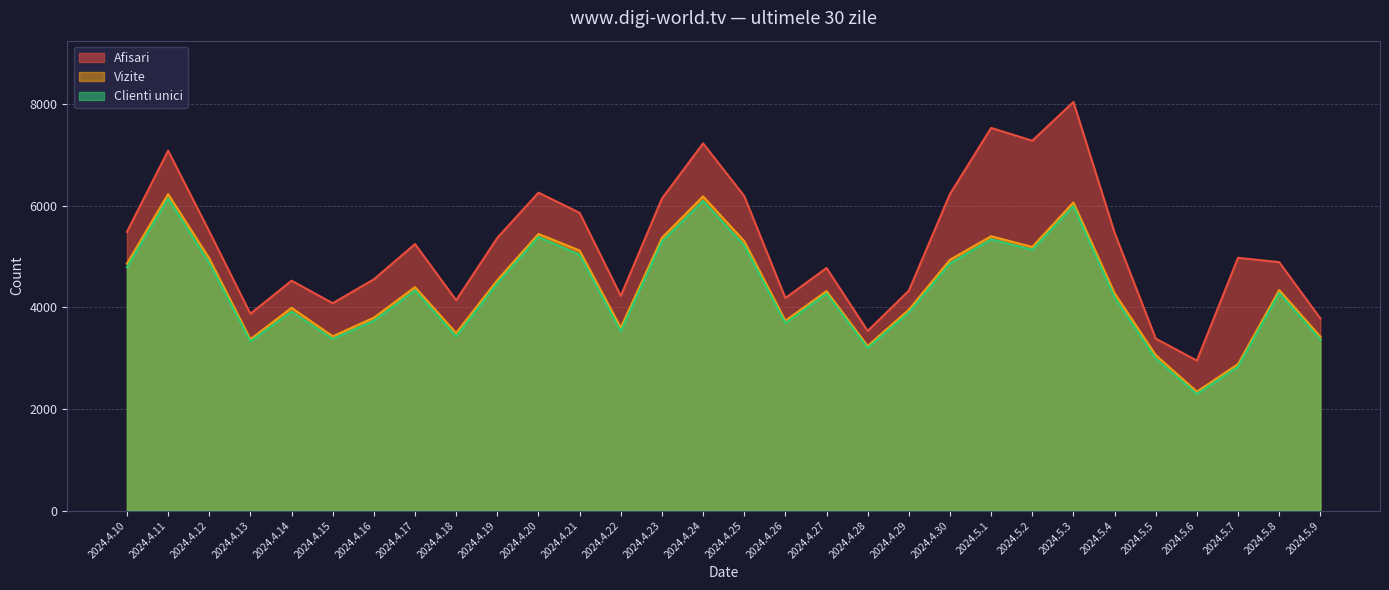

How many interior local valleys does the Afisari series have?

8